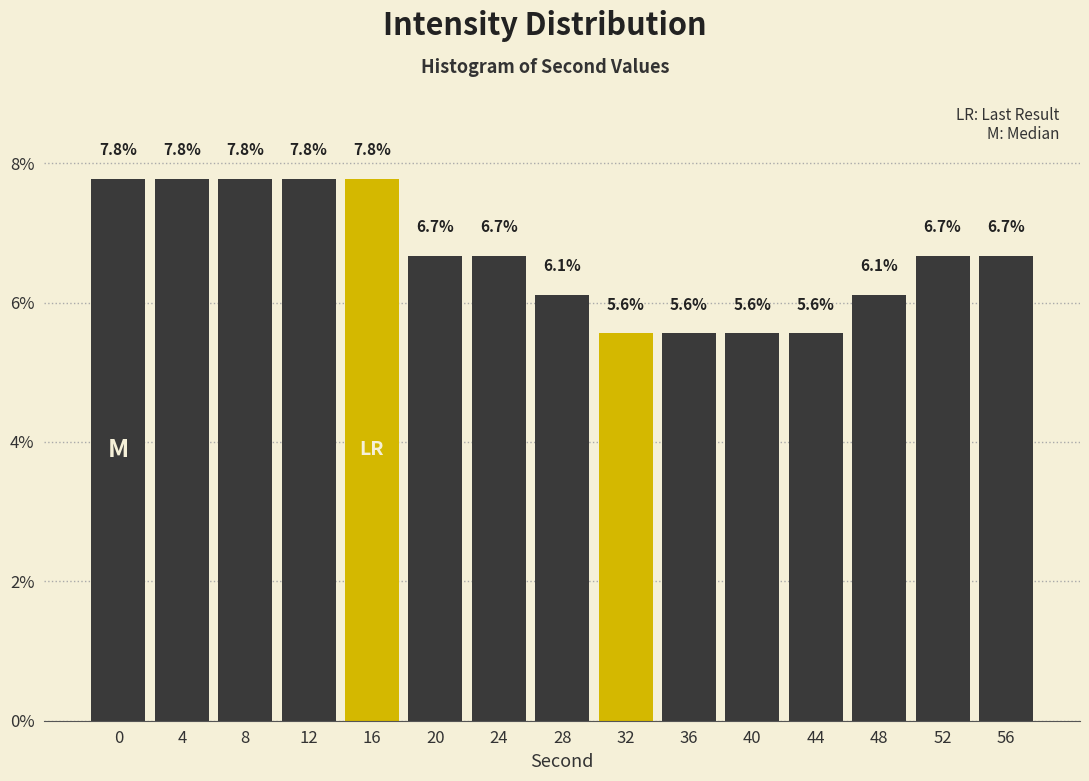

Reading right to left, list all the values displayed in this chart.

6.7	6.7	6.1	5.6	5.6	5.6	5.6	6.1	6.7	6.7	7.8	7.8	7.8	7.8	7.8